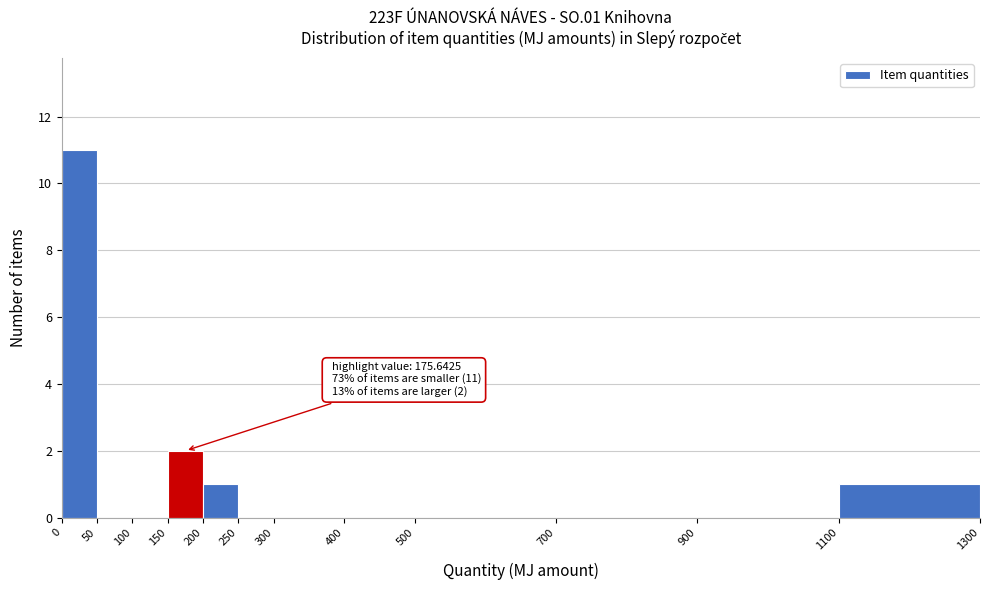

Over which range of the x-axis is the bar tallest?

0 to 50